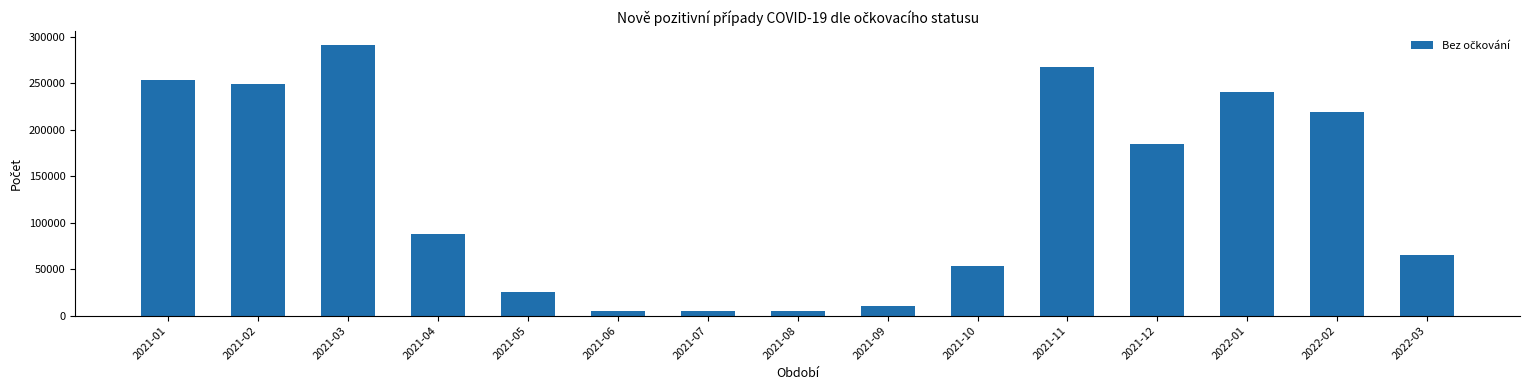

What is the label of the 13th bar from the left?

2022-01